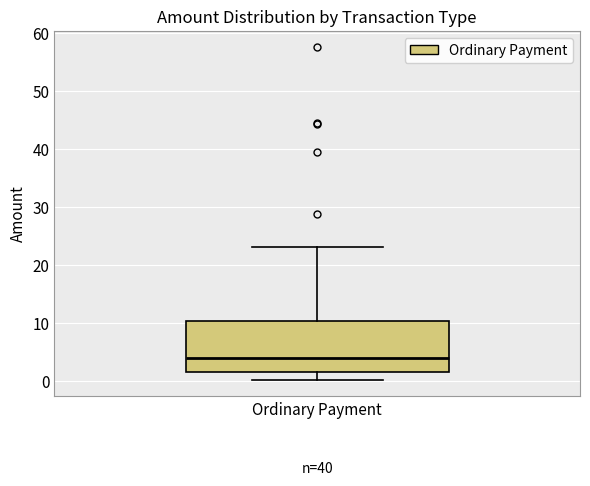

Where is the upper edge of the box for Ordinary Payment on the y-axis? The values are not printed on the chart, so give them approximately, as read against the axis.

10